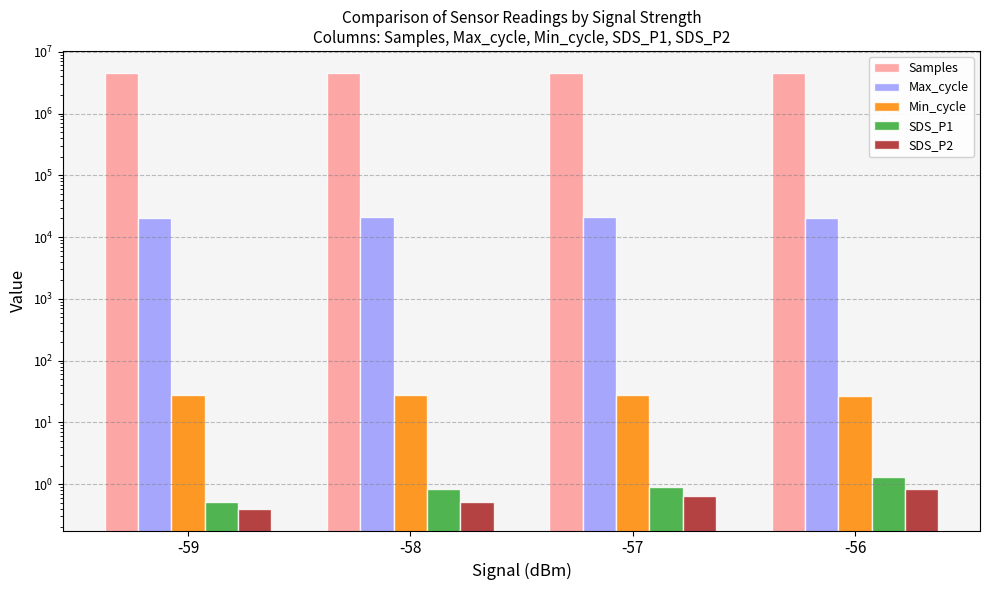

What is the total value across all series at -59?

4578553.4